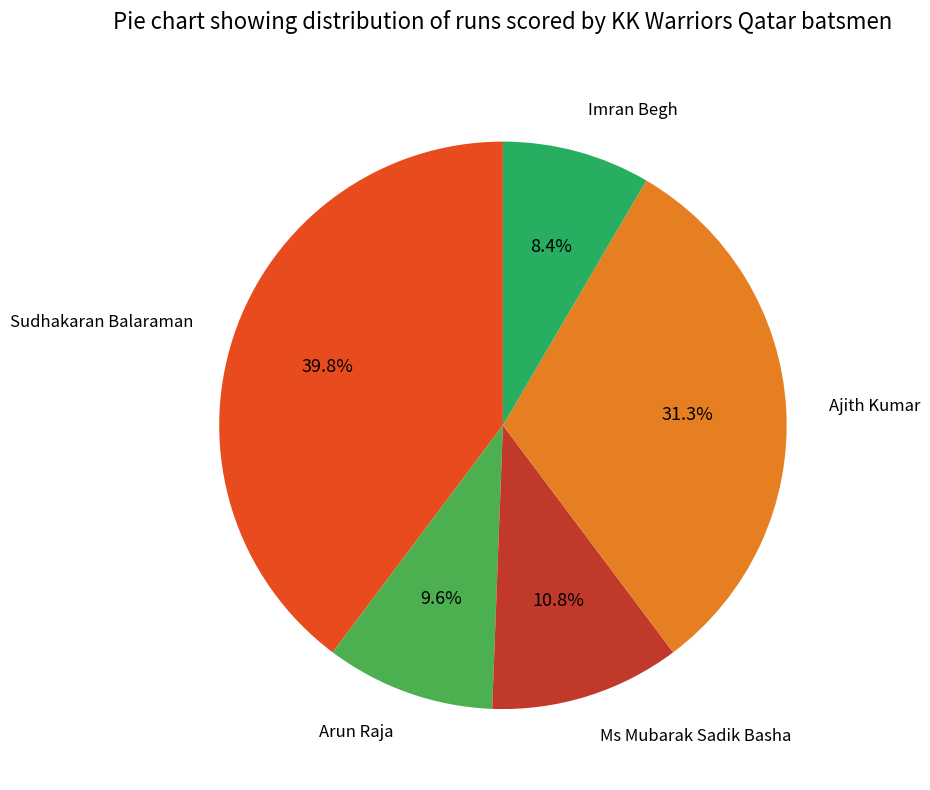

Is there a majority slice in this chart?

No